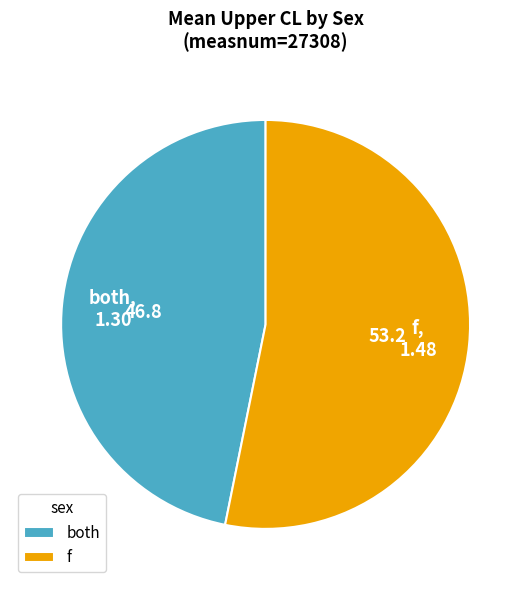

Count the number of slices in the pie.

2